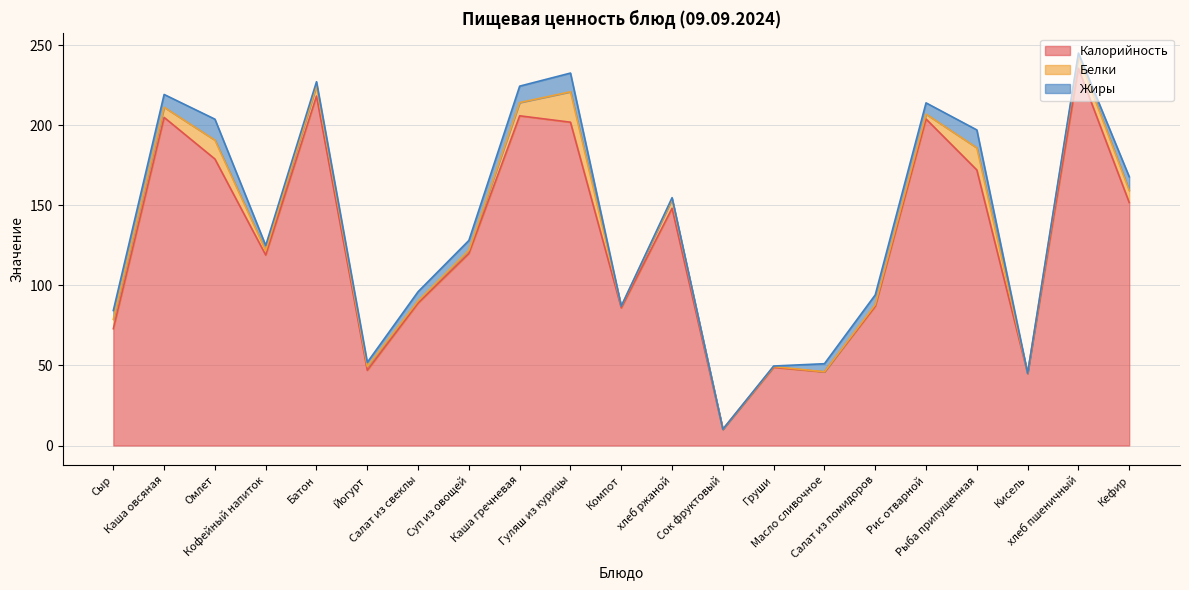

What is the difference between the maximum and minimum values in the Белки series?

18.9